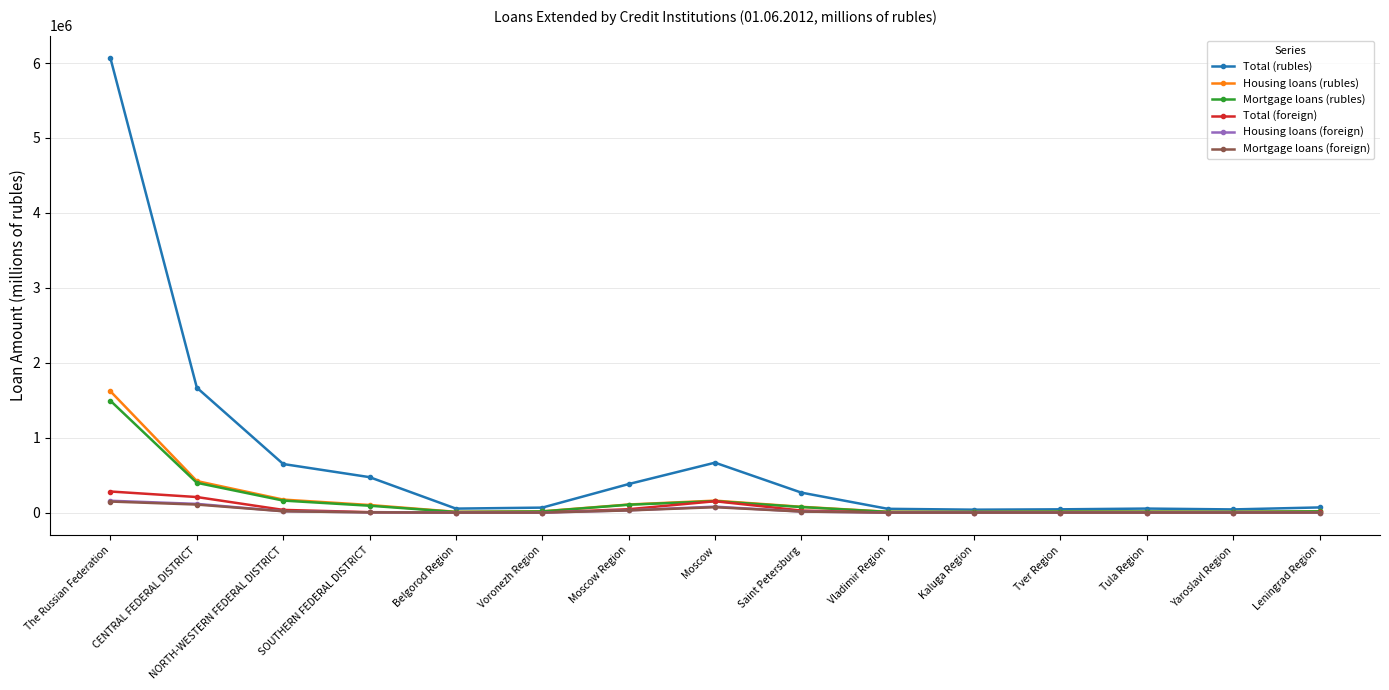

At which label does Mortgage loans (rubles) first exceed 16646?

The Russian Federation